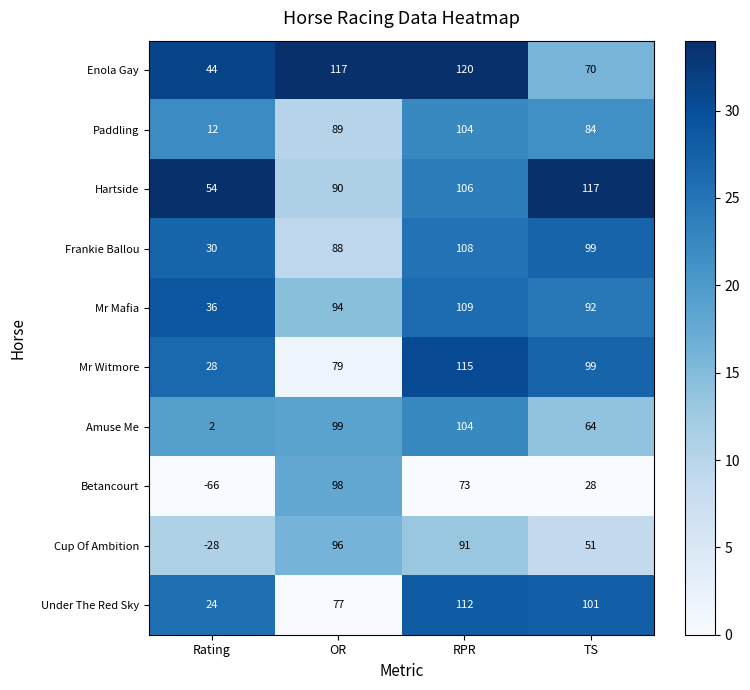

Which category has the lowest value in the Under The Red Sky series?

Rating